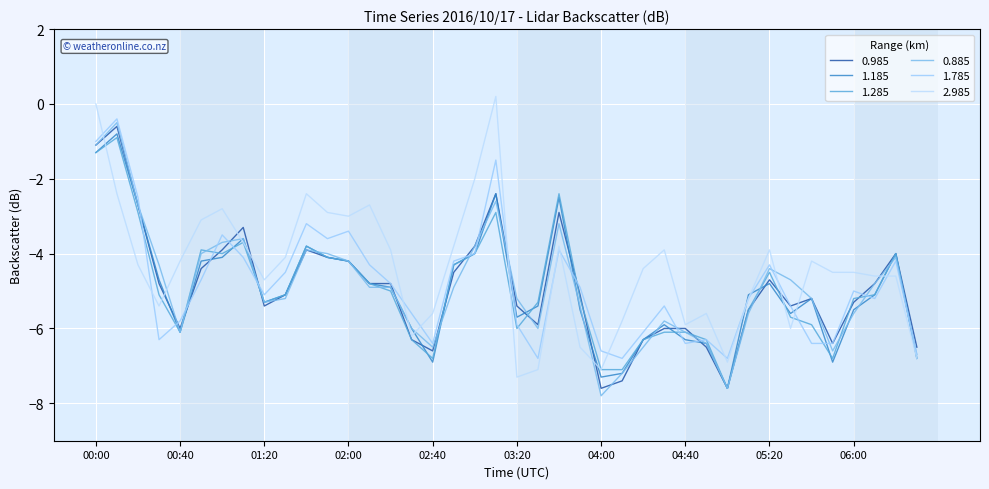

Does the chart display data point markers on the line(s)?

No